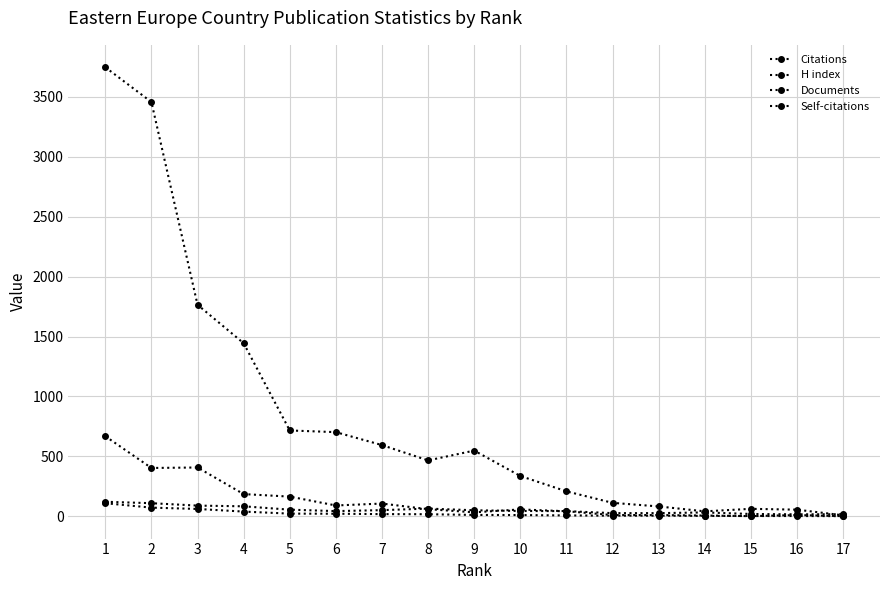

Is this an area chart (filled region under the line)?

No